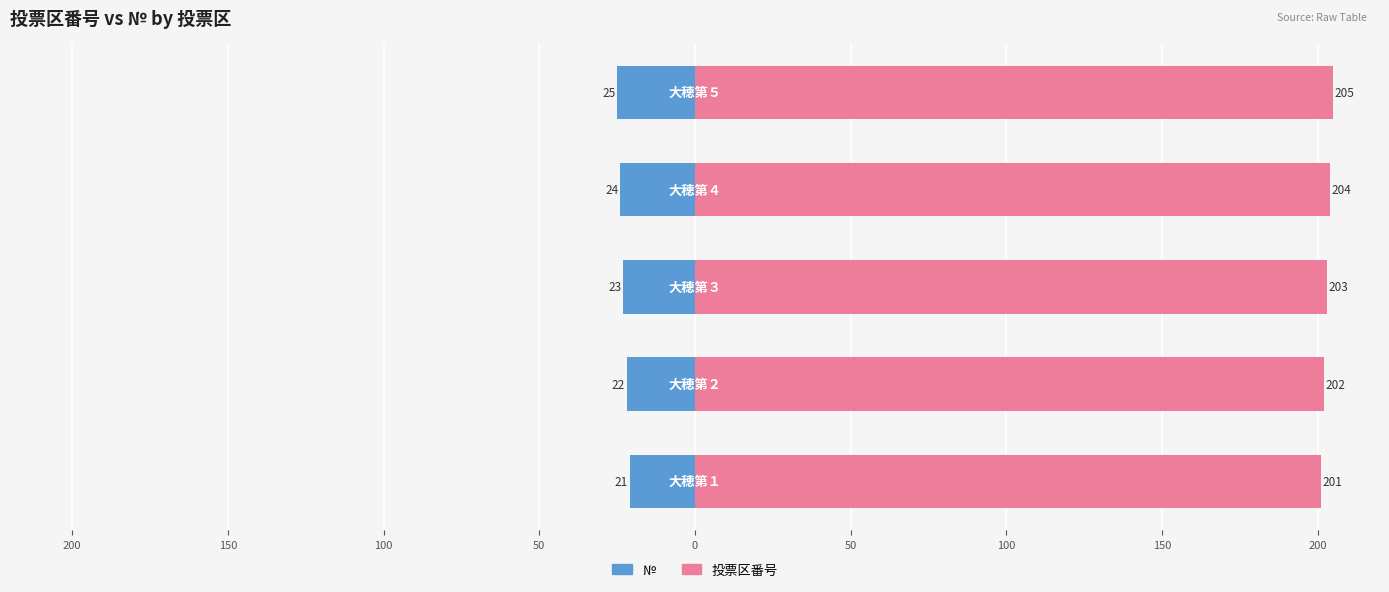

How many bars are there in each group?

2